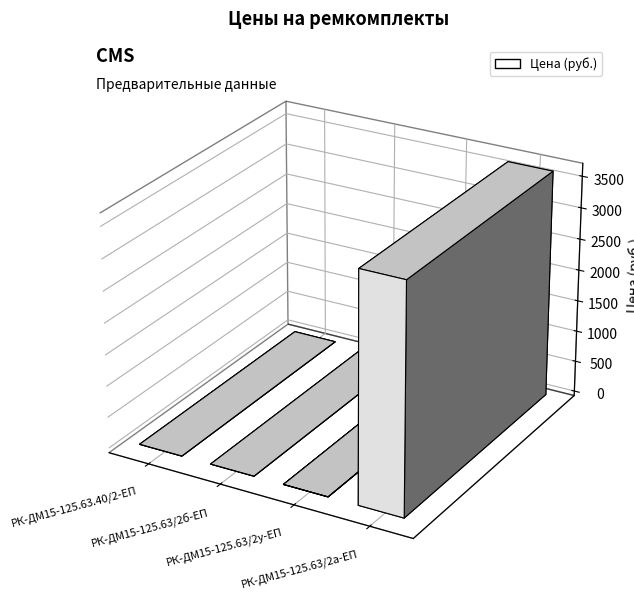

Where is the data nearest to the value 4286?

РК-ДМ15-125.63/2а-ЕП